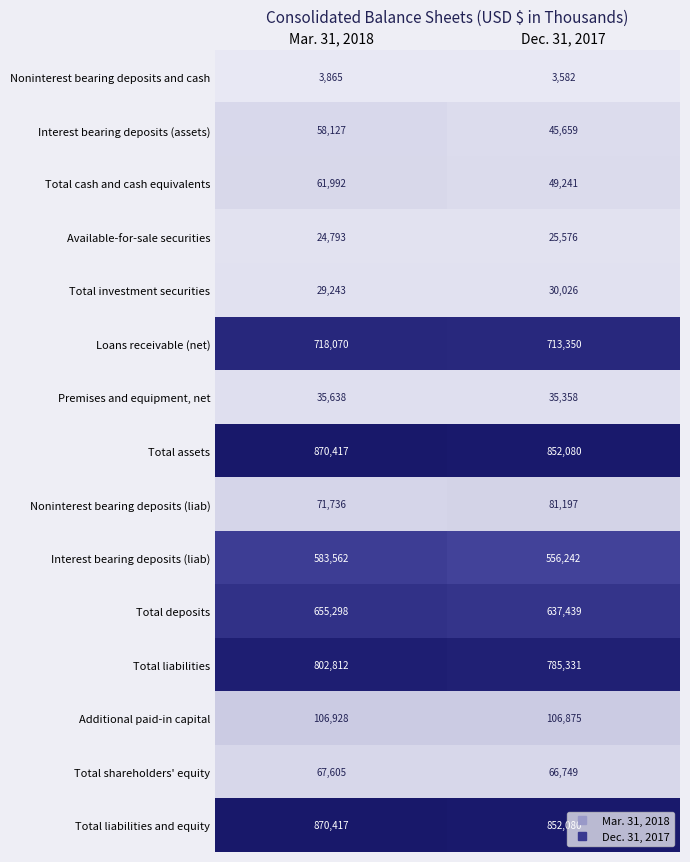

List the labels in order of Total liabilities value, smallest first.

Dec. 31, 2017, Mar. 31, 2018